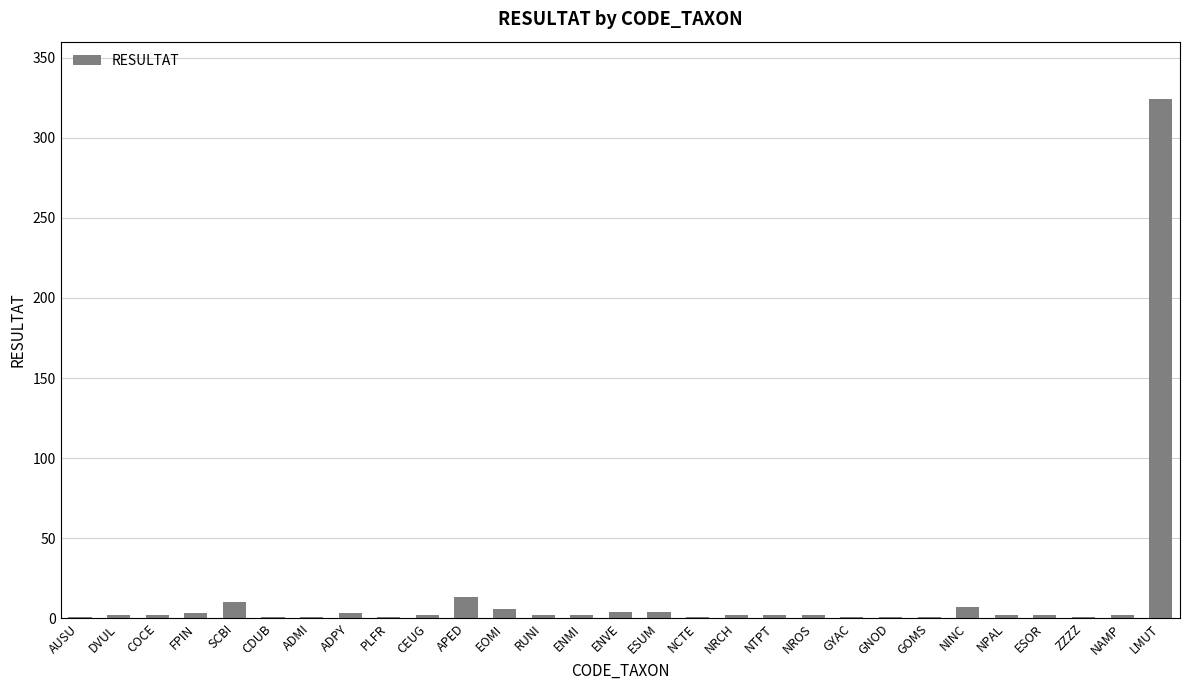

True or false: the data shows 4 at ESUM.

True